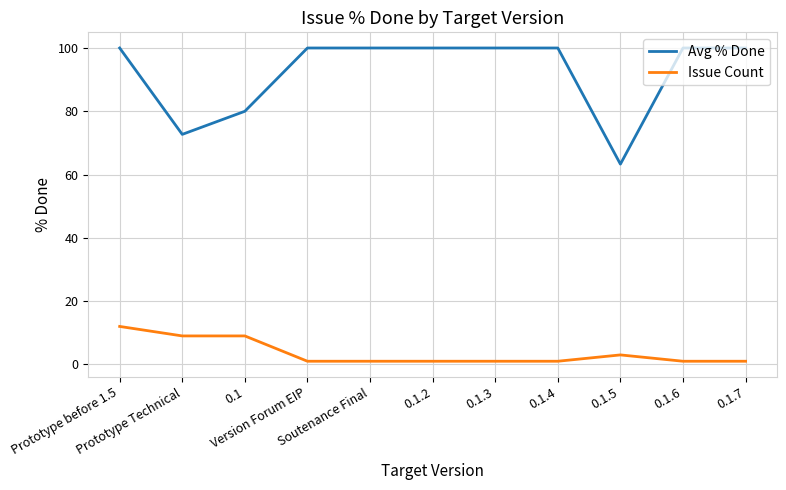

At how many categories does at least one series exceed 11?

11